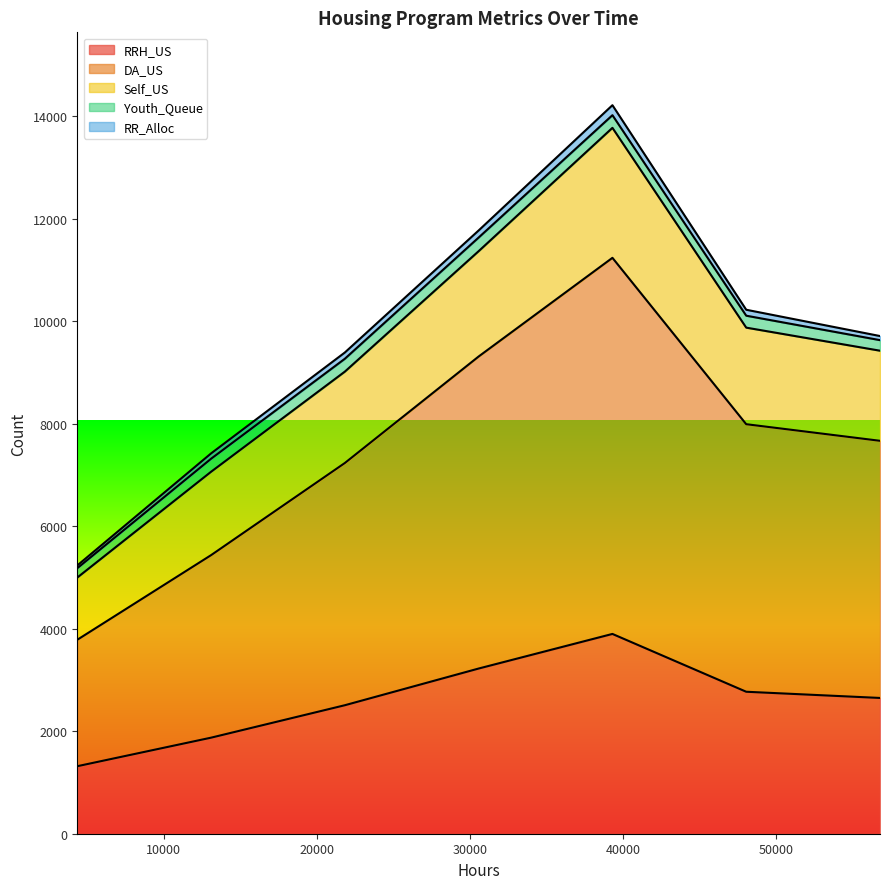

Between 56784 and 48048, which is larger?

48048